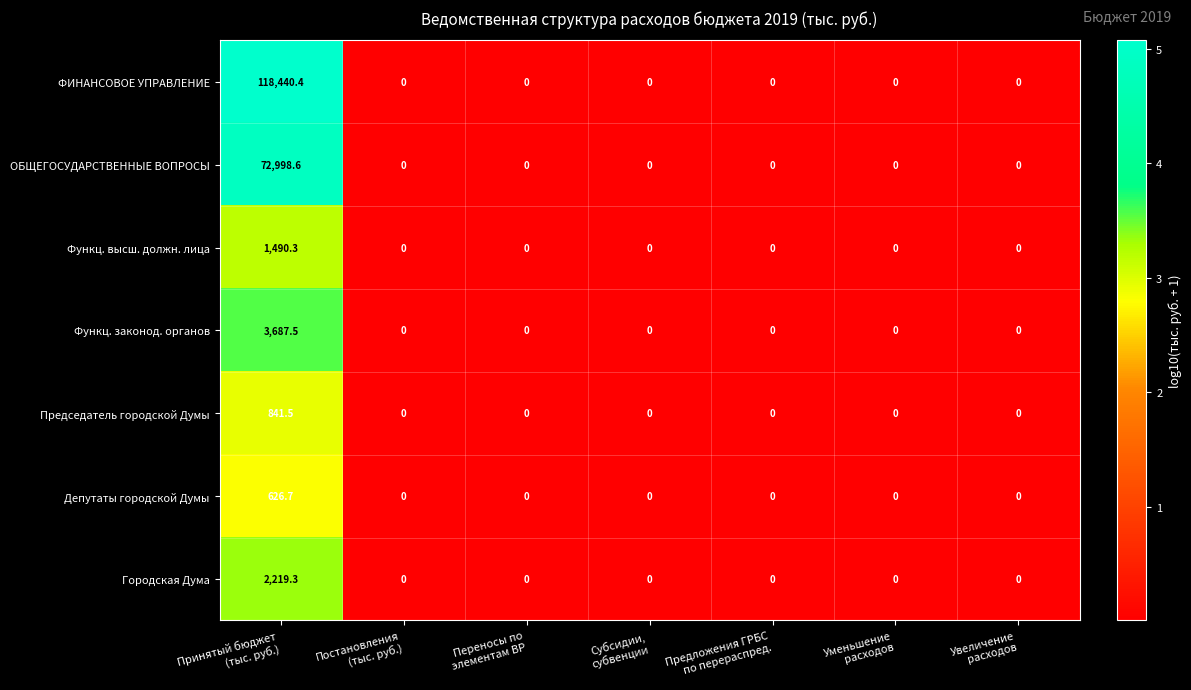

What is the difference between the maximum and minimum values in the Городская Дума series?

2219.3